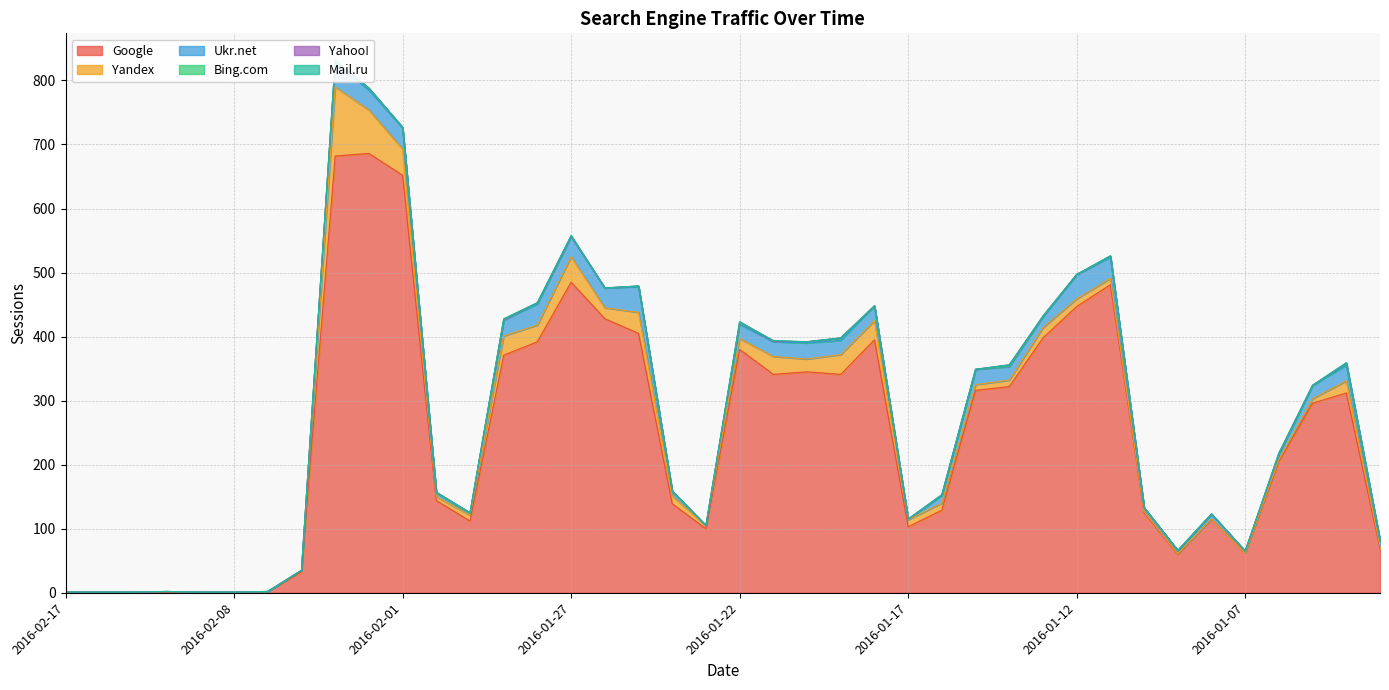

Count the number of categories in the chart.

40